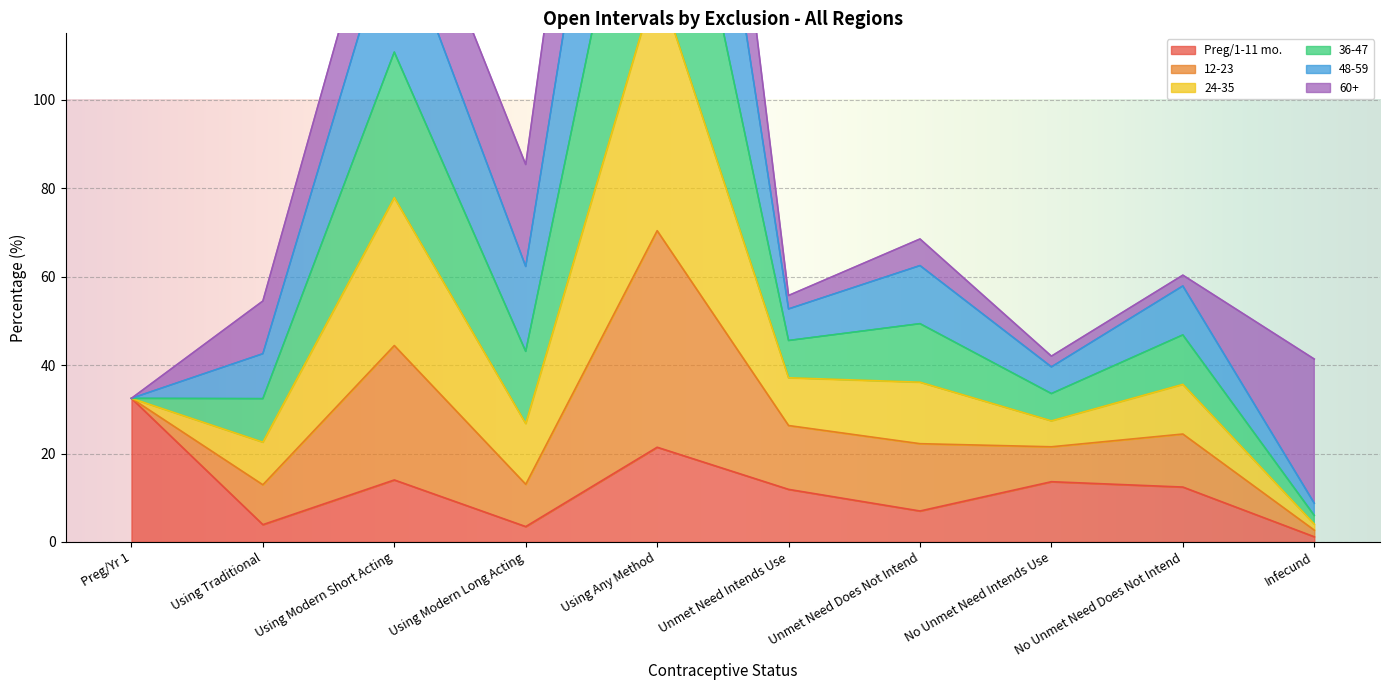

How many interior local valleys does the Preg/1-11 mo. series have?

3